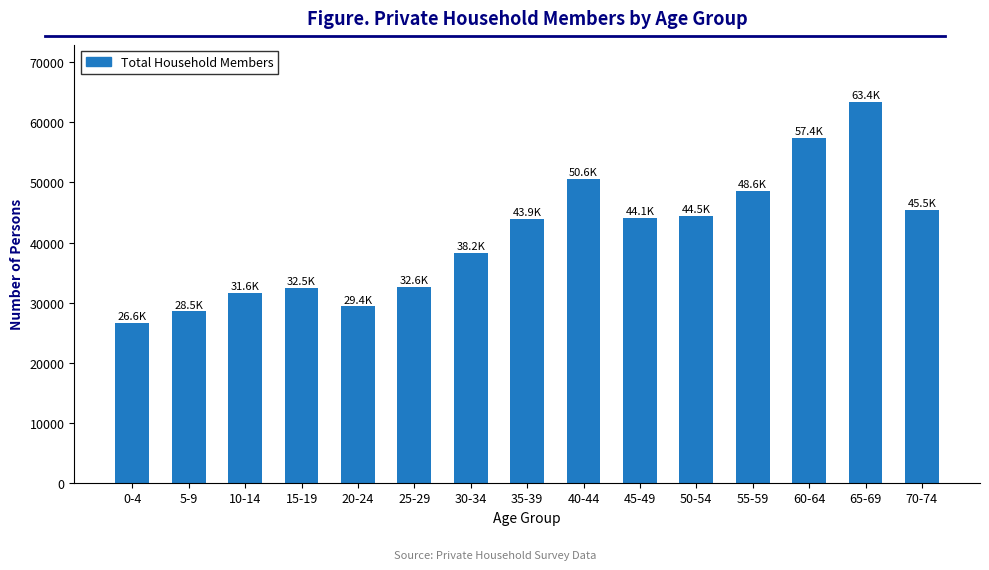

What value does the data have at 35-39, to the nearest 100?

43900